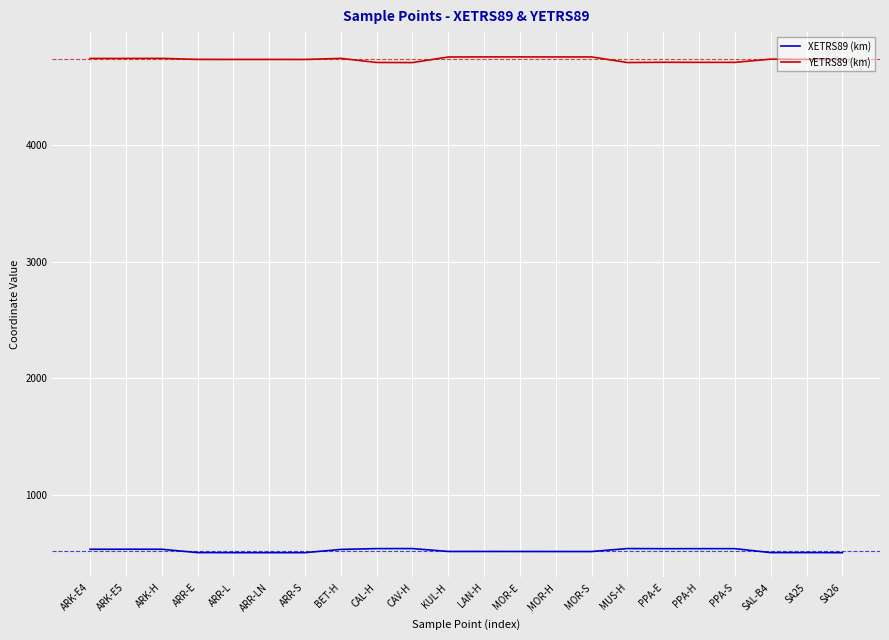

What is the spread (max minus min) of values at SAL-B4?

4237.6